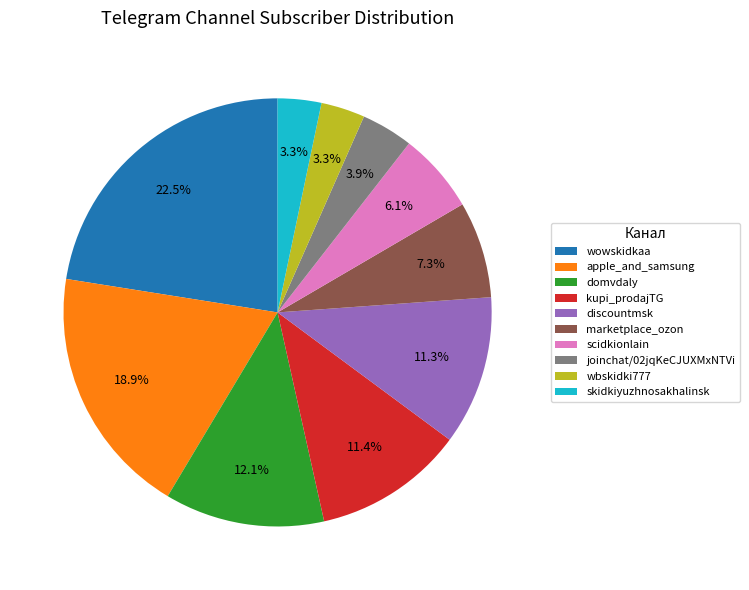

Which category has the biggest portion of the pie?

wowskidkaa